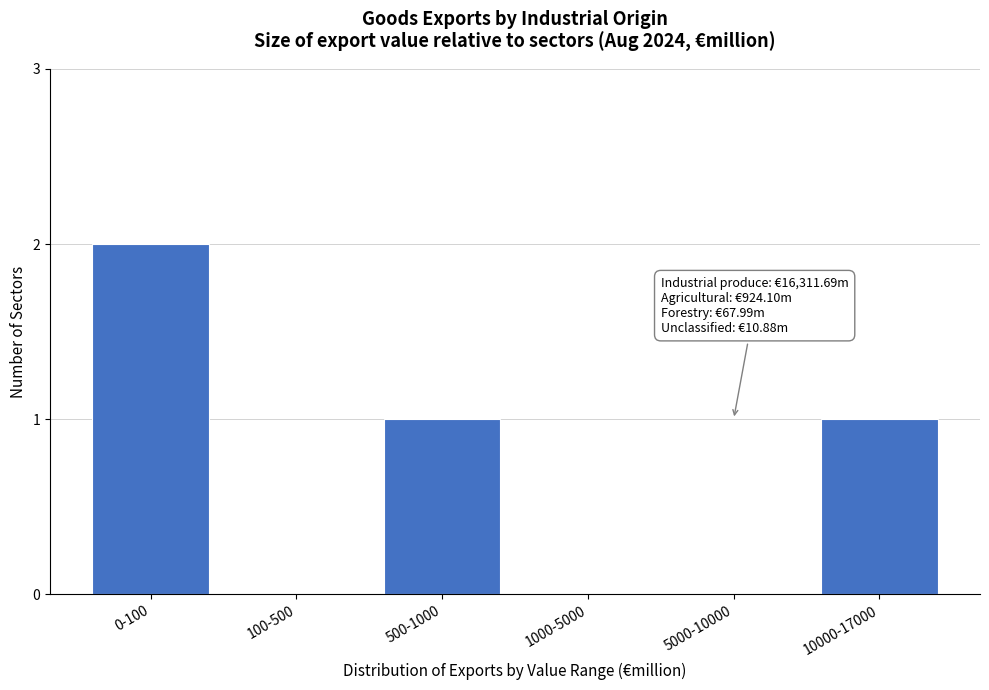

Reading left to right, what are all the values shown in this chart?

0-100=2	100-500=0	500-1000=1	1000-5000=0	5000-10000=0	10000-17000=1